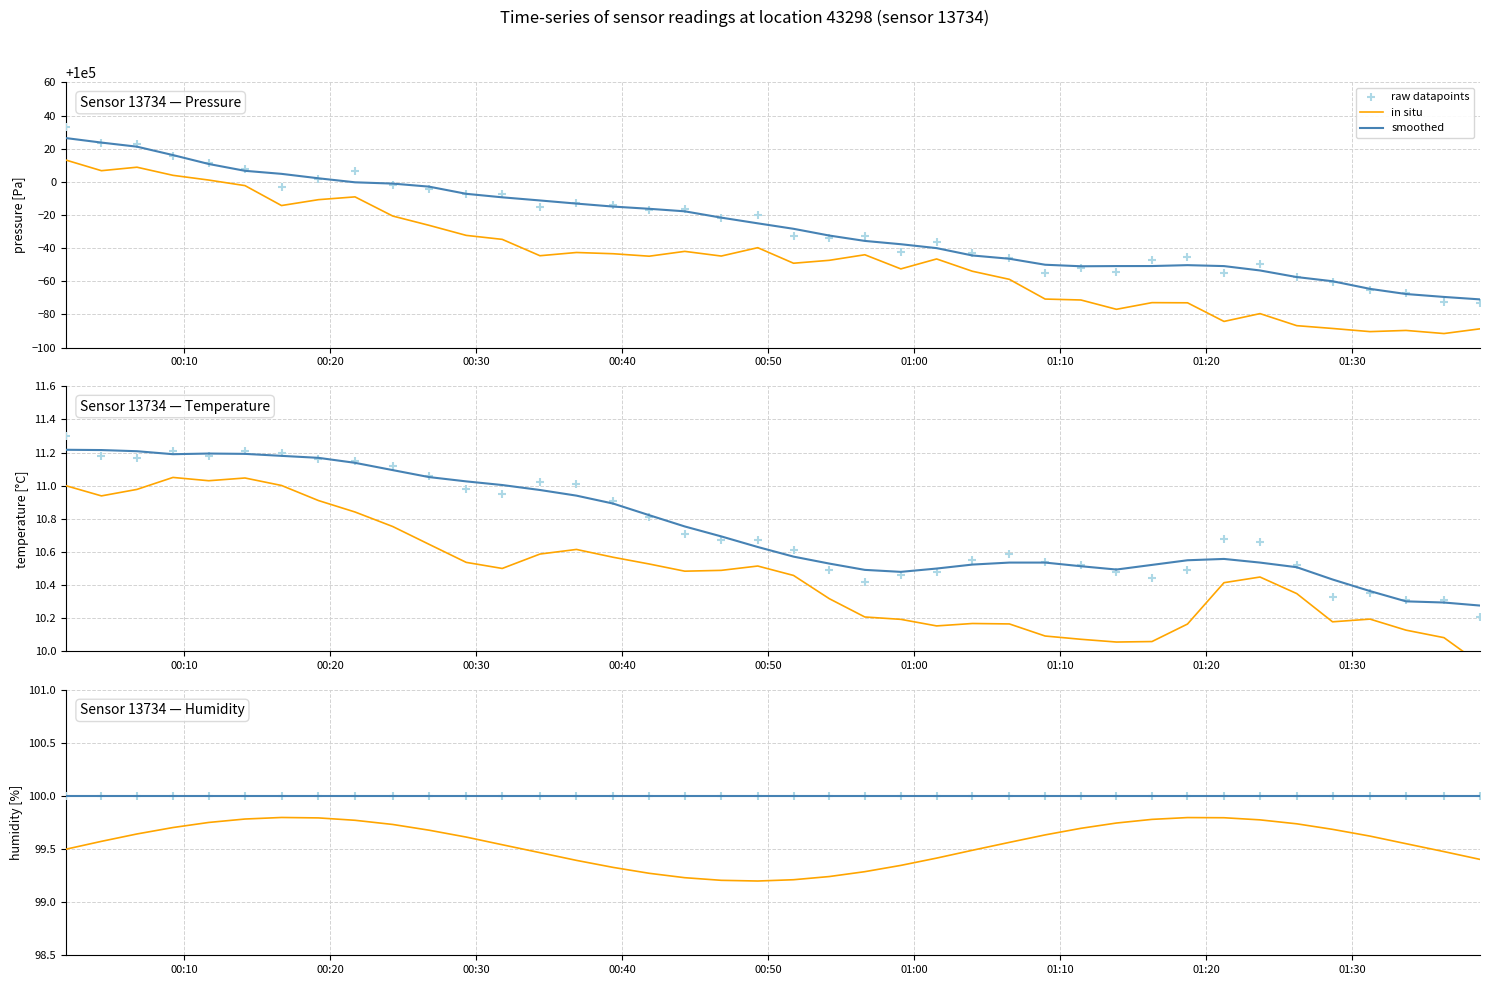

Which series reaches the minimum Y coordinate?

in situ